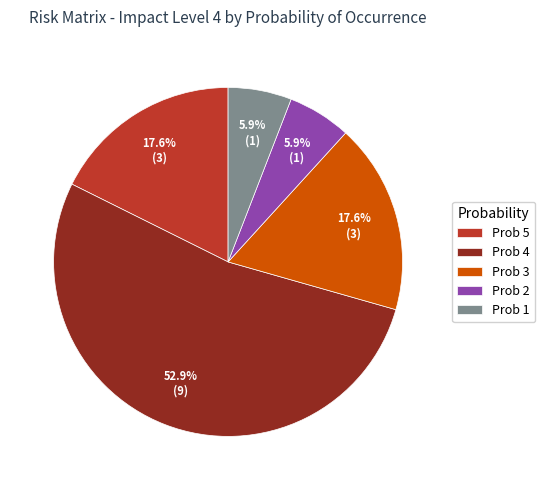

Which category accounts for the majority?

Prob 4